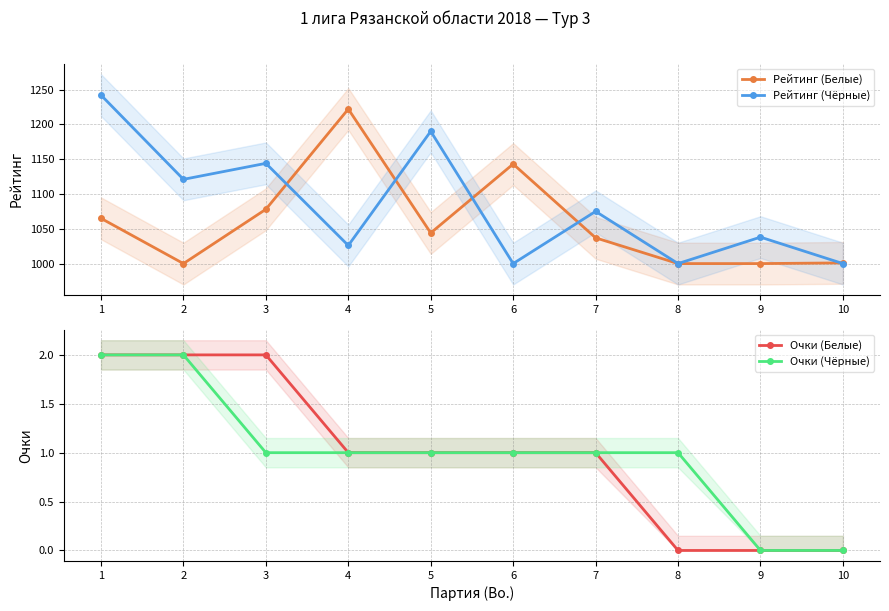

What is the total value across all series at 1?

2311